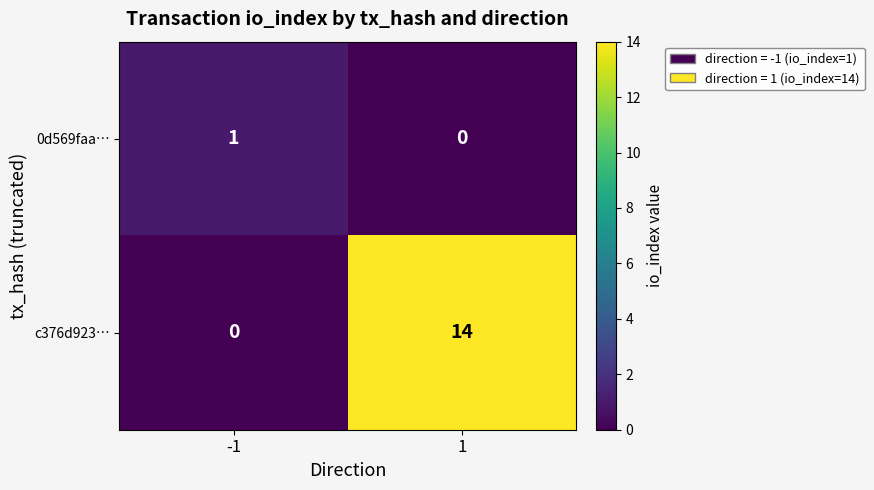

What is the difference between the highest and lowest values at 1?

14